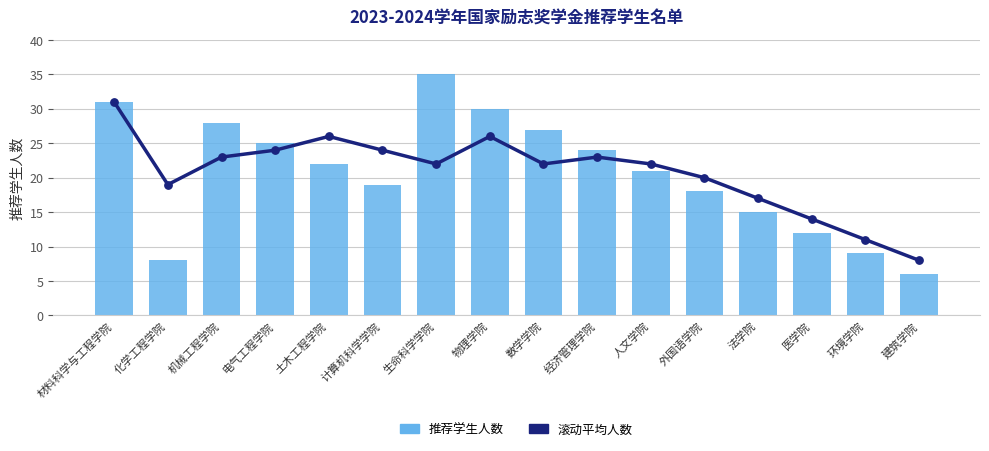

At how many categories does at least one series exceed 29?

3